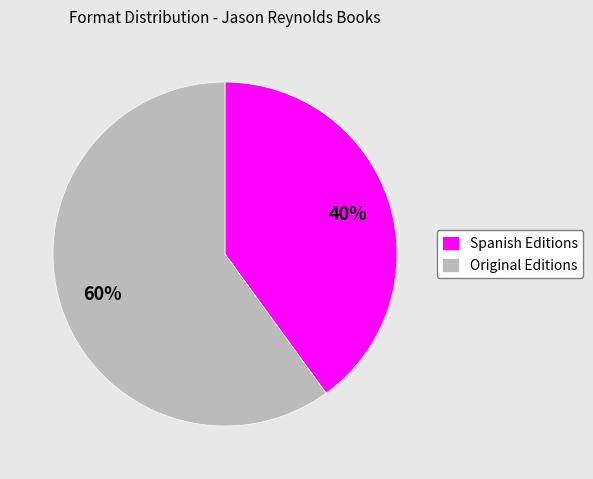

To the nearest percent, what is the average slice percentage?

50%